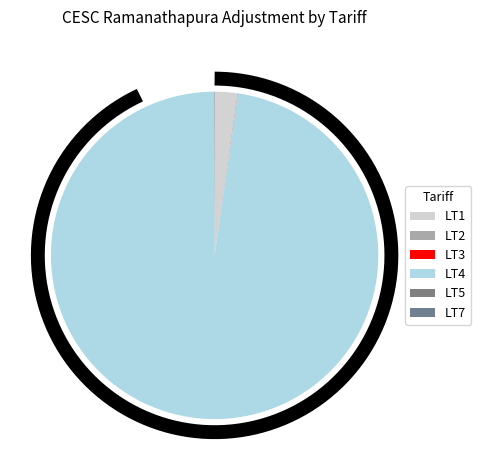

Which has a higher value, LT3 or LT1?

LT1